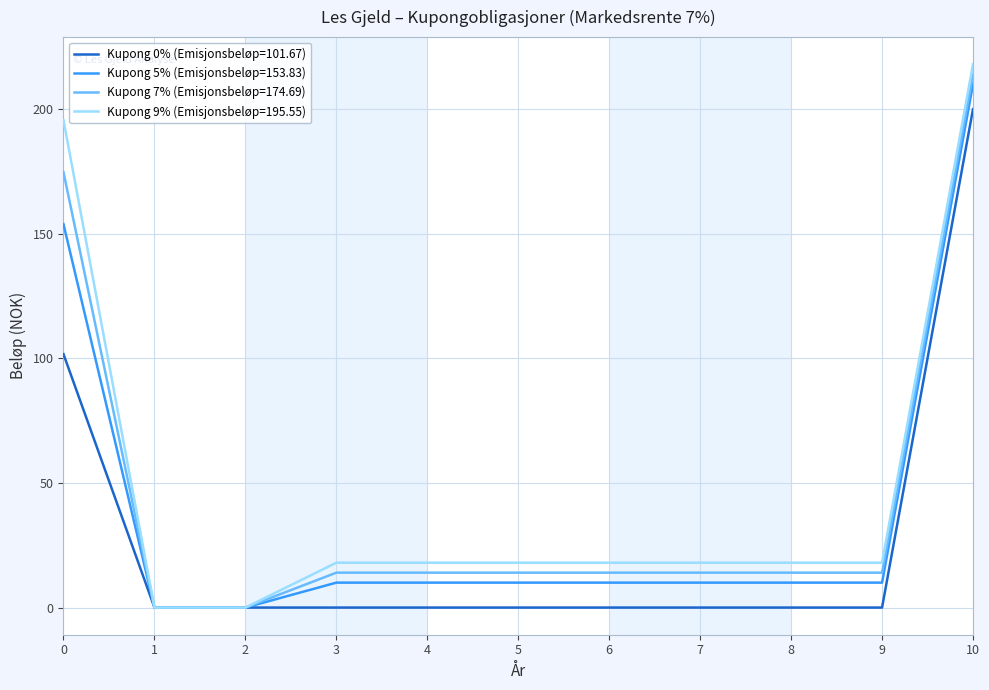

At 9, list the series in order from largest to smallest.

Kupong 9% (Emisjonsbeløp=195.55), Kupong 7% (Emisjonsbeløp=174.69), Kupong 5% (Emisjonsbeløp=153.83), Kupong 0% (Emisjonsbeløp=101.67)